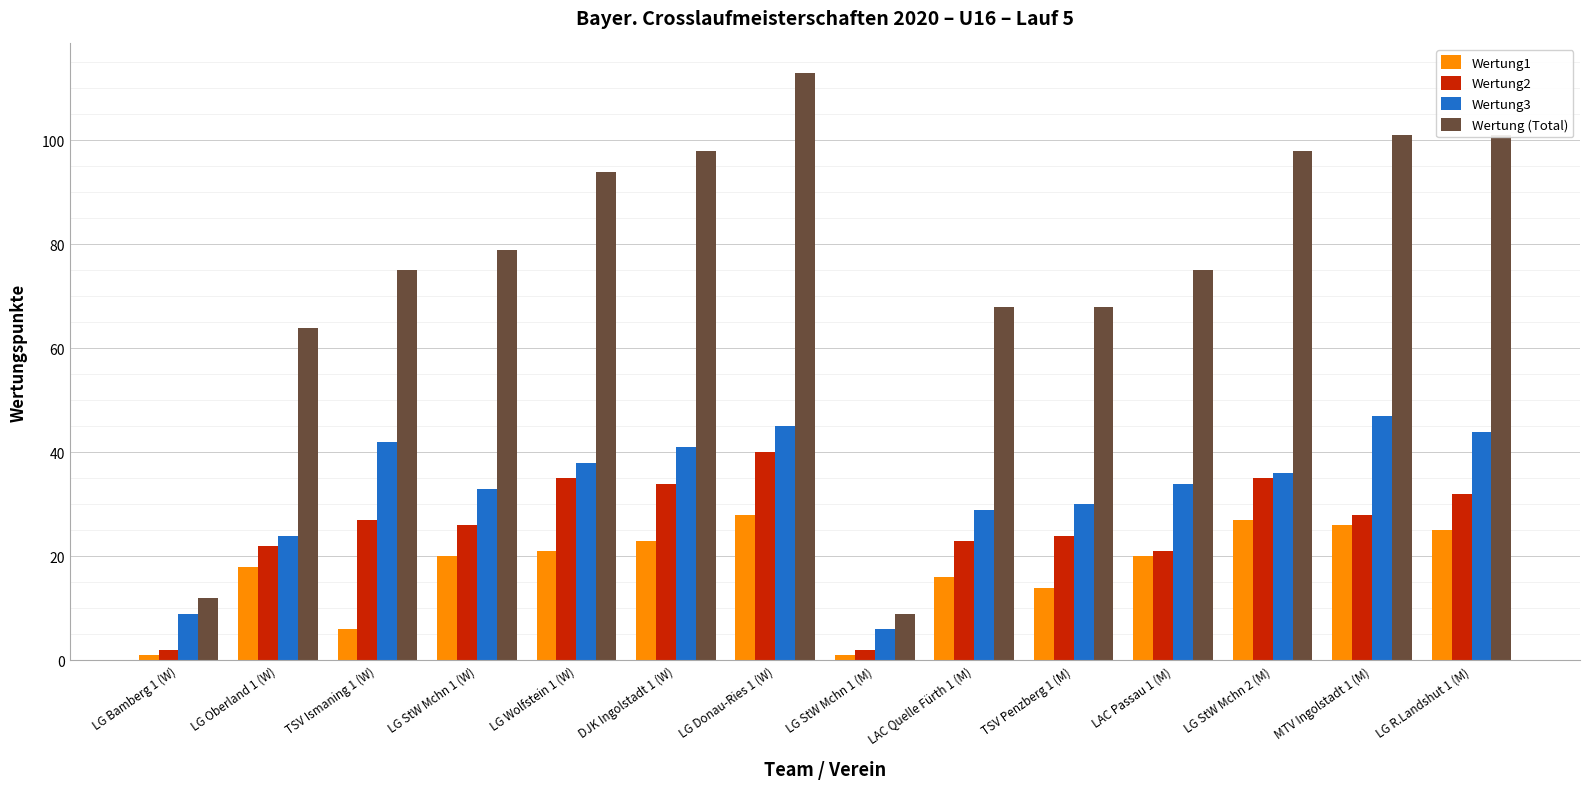

Between TSV Ismaning 1 (W) and LG Donau-Ries 1 (W), which series saw the biggest shift?

Wertung (Total)